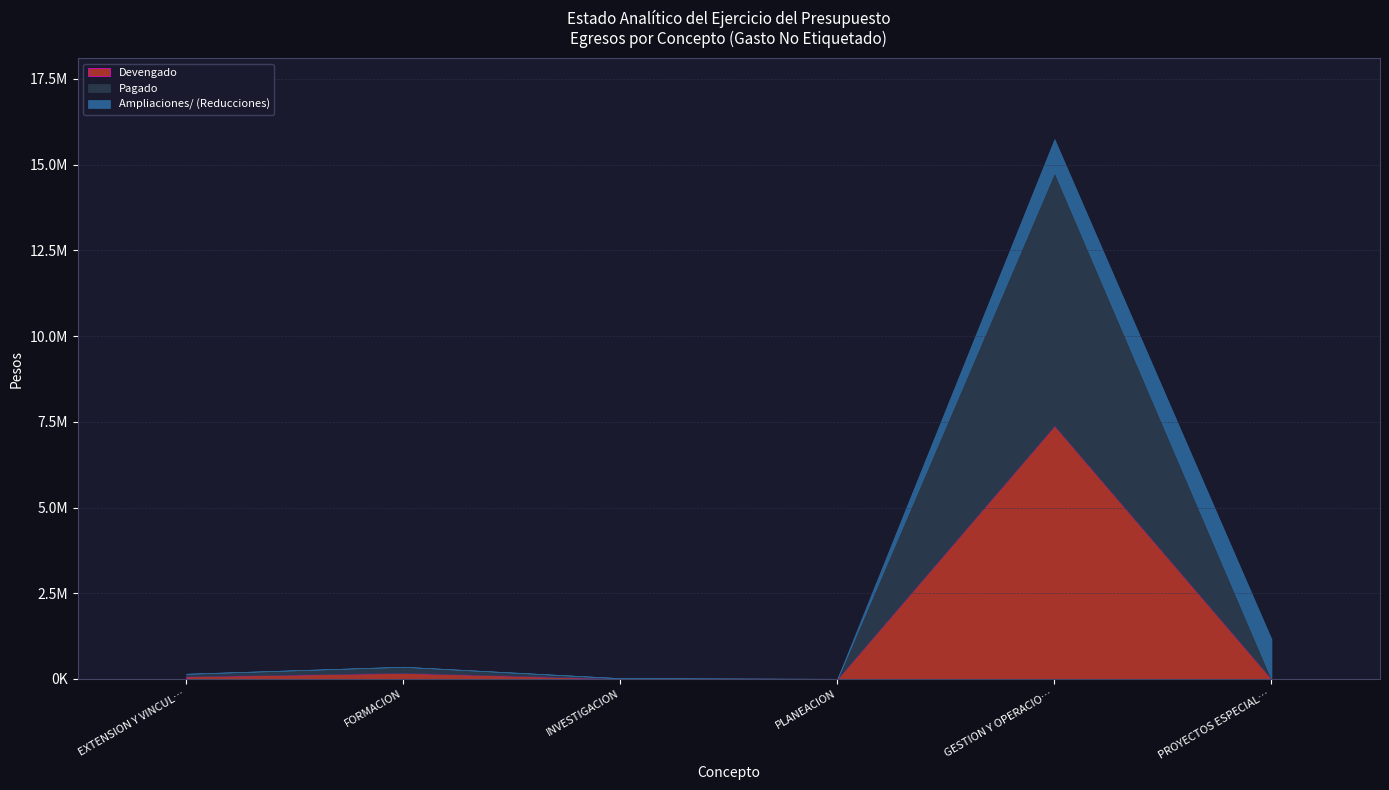

How many data points in Devengado are less than 75977?

3